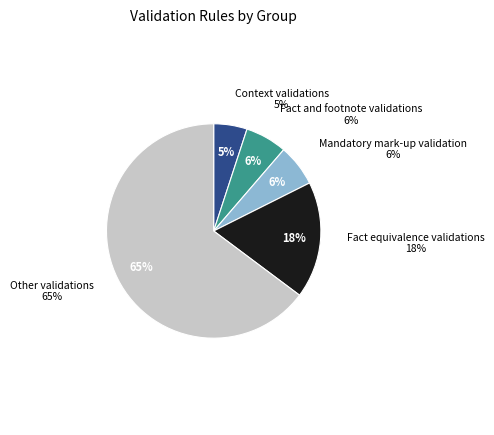

To the nearest percent, what portion does Other validations represent?

65%